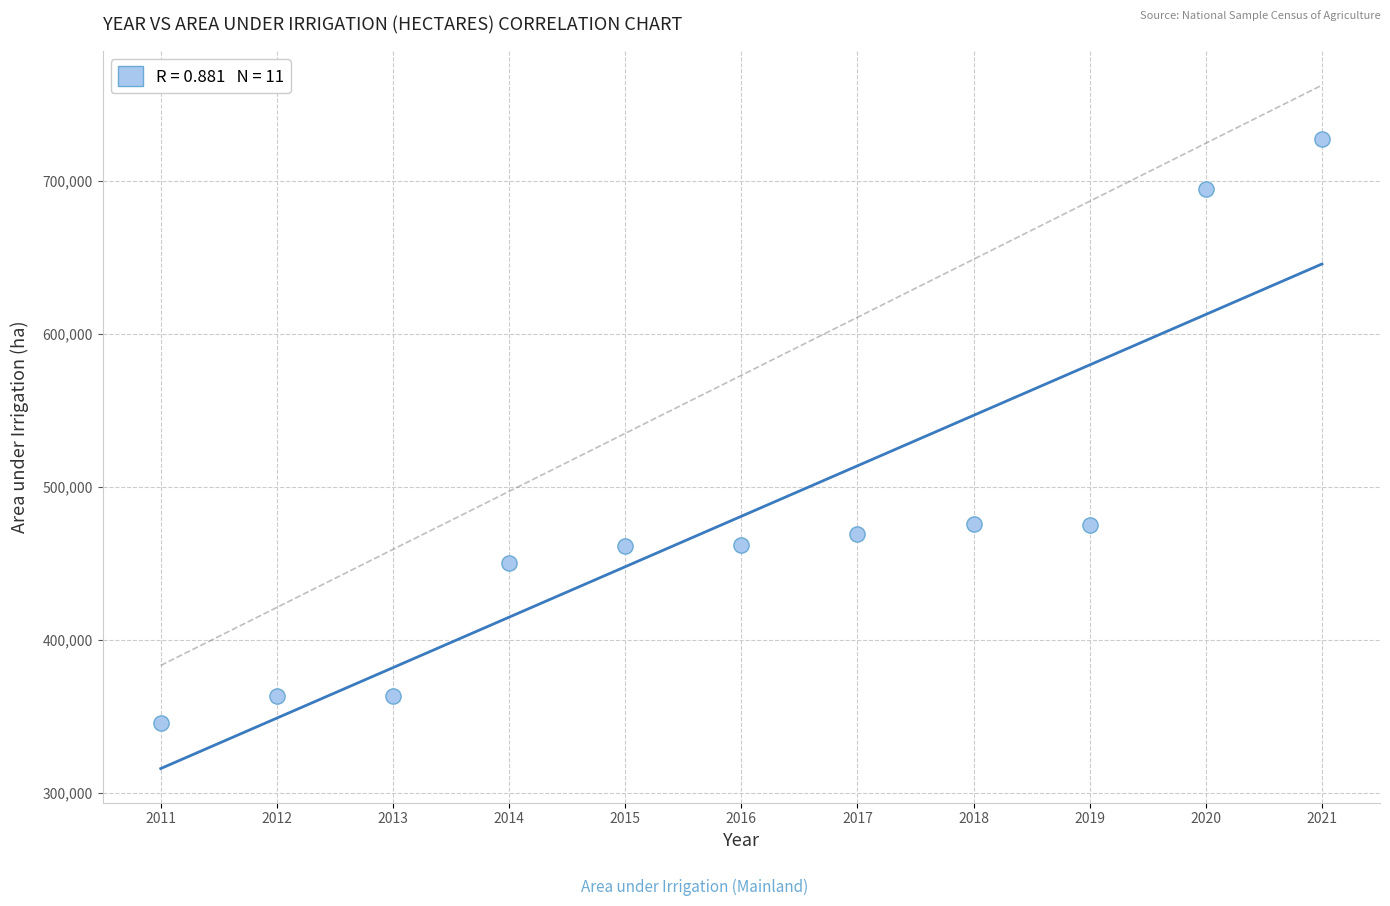

What is the average X value?

2016.0